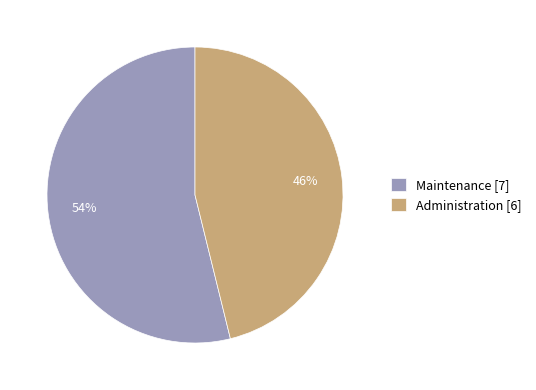

Which slice represents more than half of the pie?

Maintenance